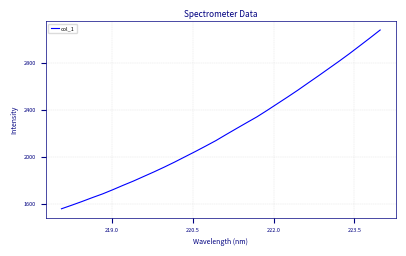

What is the difference between the maximum and minimum values?

1518.6